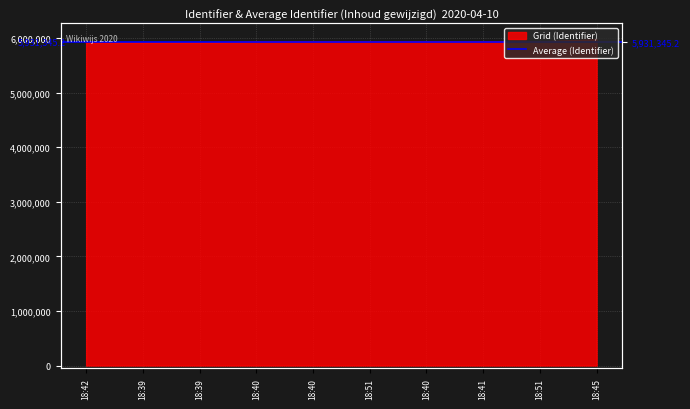

What is the difference between the second highest and minimum values?

15300